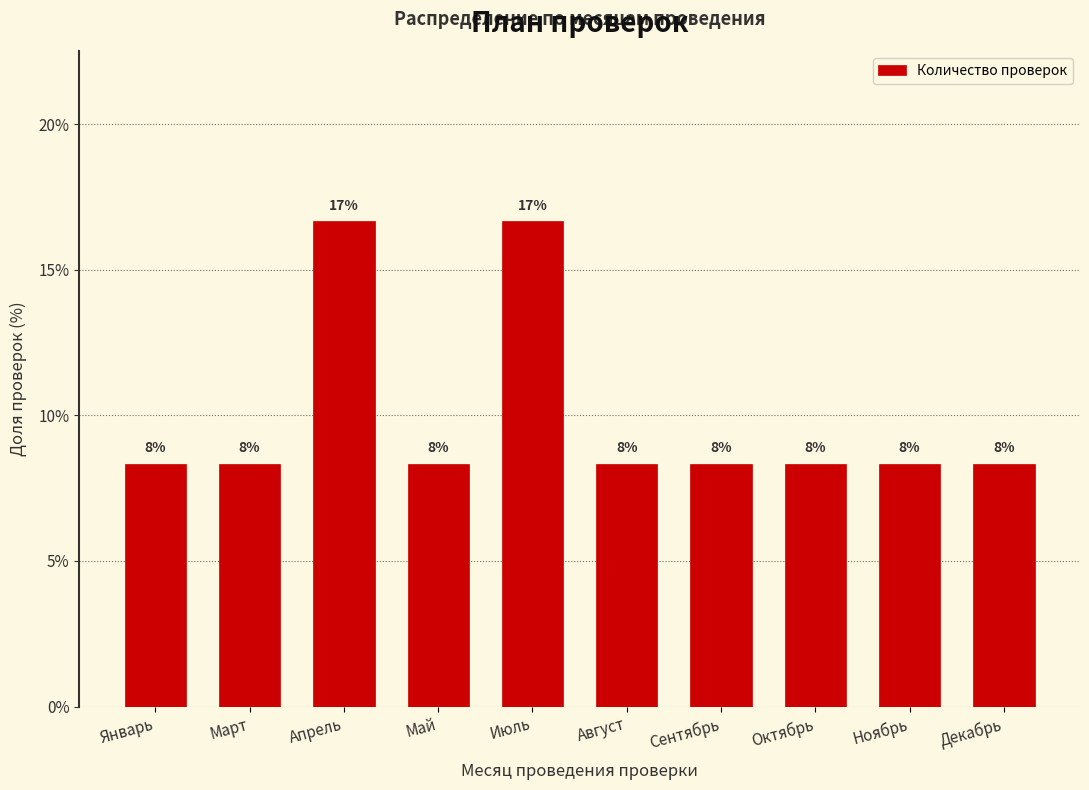

What is the difference between the maximum and minimum values?

8.3